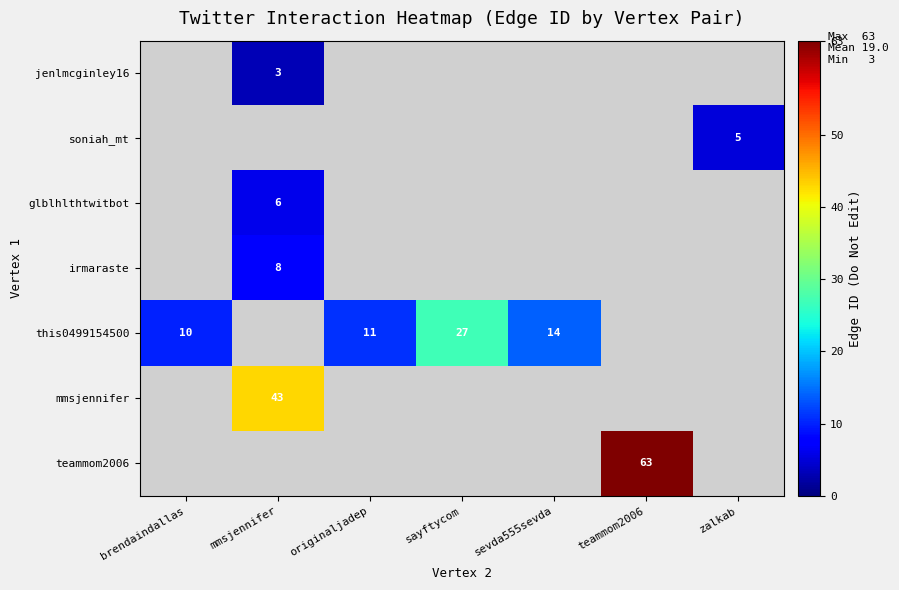

How many values in this0499154500 are above zero?

4